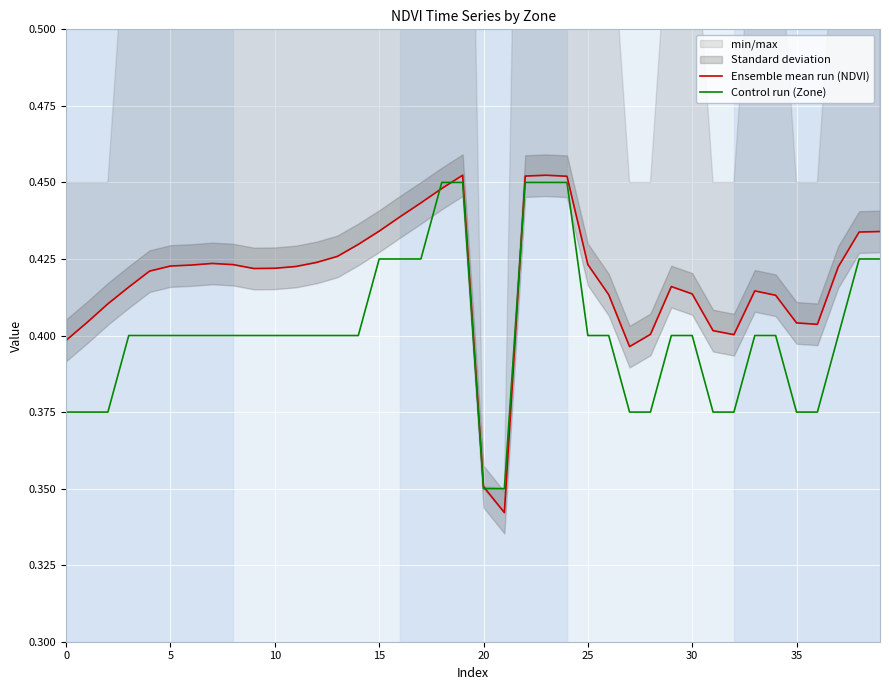

What is the average value of the Ensemble mean run (NDVI) series?

0.4